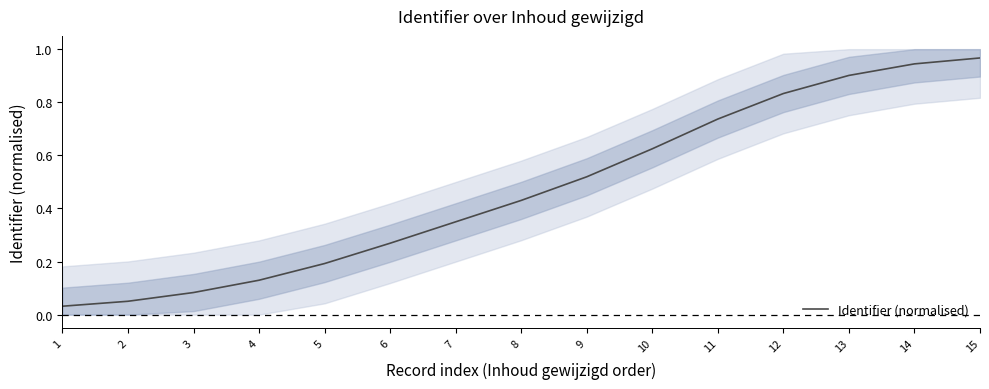

At which category does the chart reach its peak across all series?

15